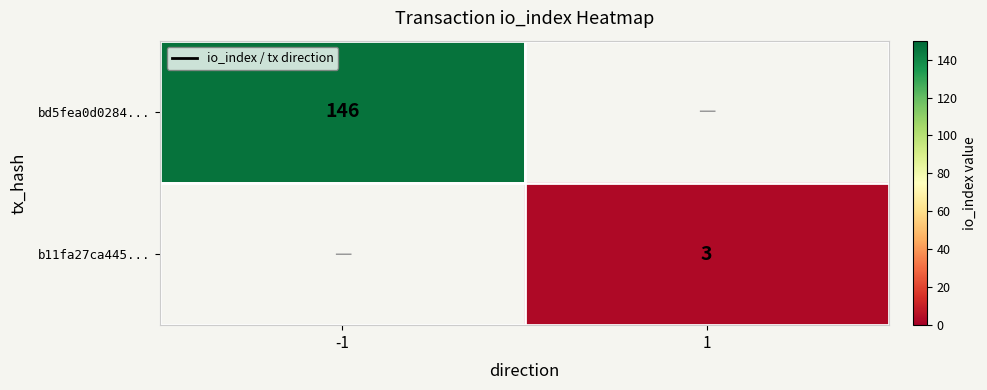

At how many categories does at least one series exceed 32?

1